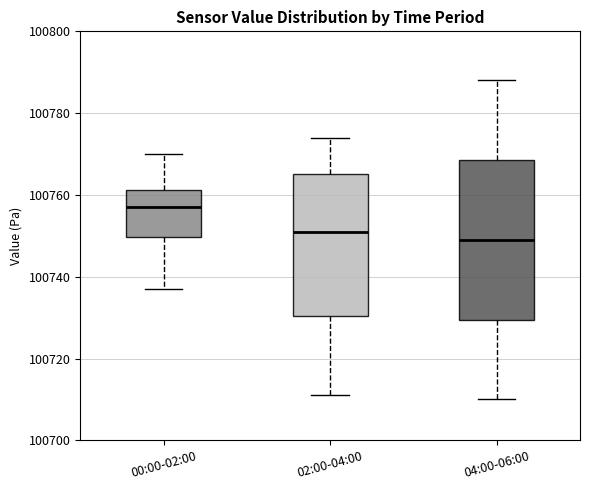

Which box's median line is the highest?

00:00-02:00